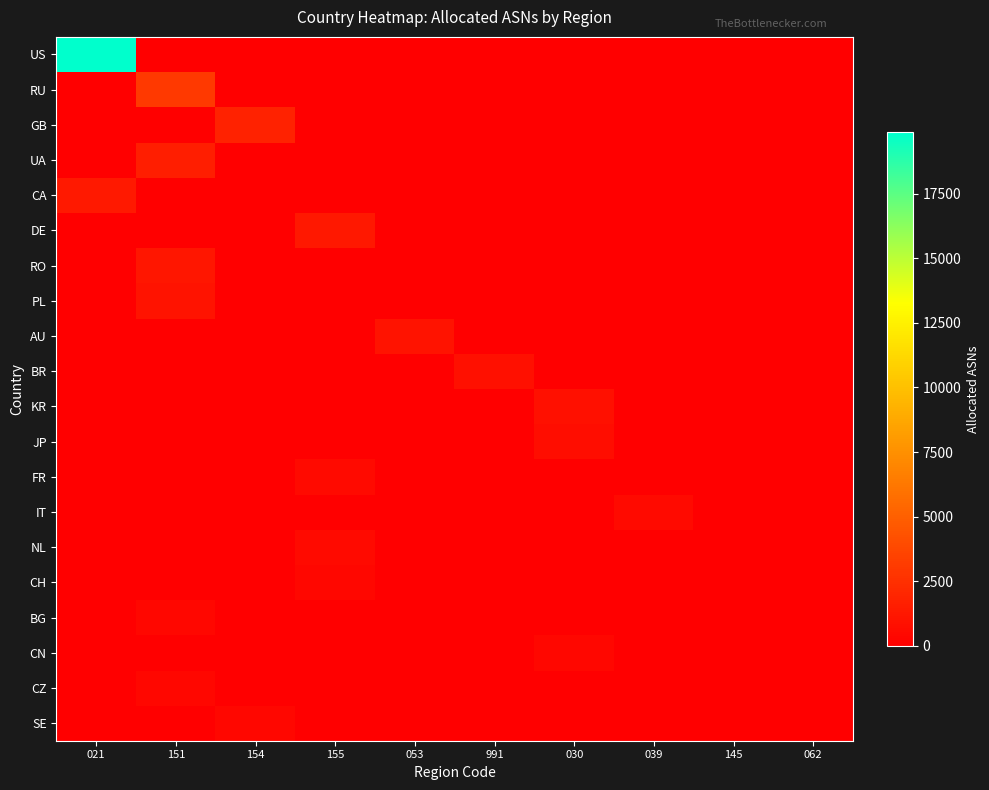

Which label corresponds to the smallest value in the chart?

151